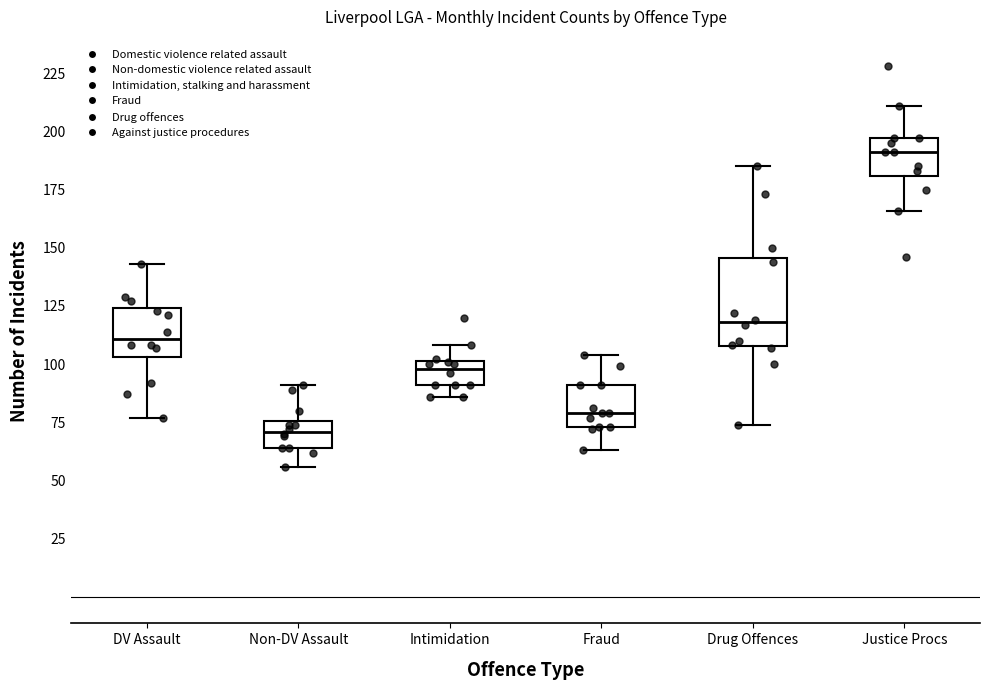

Reading left to right, transcribe this box plot: for each box, give where its median line is, the range the box spans, and where its two whiskers end, as read against the y-axis. The values are not printed on the chart, so give them approximately, as read against the axis.

DV Assault: median 110, box 105 to 125, whiskers 75 to 145
Non-DV Assault: median 70, box 65 to 75, whiskers 55 to 90
Intimidation: median 100 (just below the box's upper edge), box 90 to 100, whiskers 85 to 110
Fraud: median 80, box 75 to 90, whiskers 65 to 105
Drug Offences: median 120, box 110 to 145, whiskers 75 to 185
Justice Procs: median 190, box 180 to 195, whiskers 165 to 210